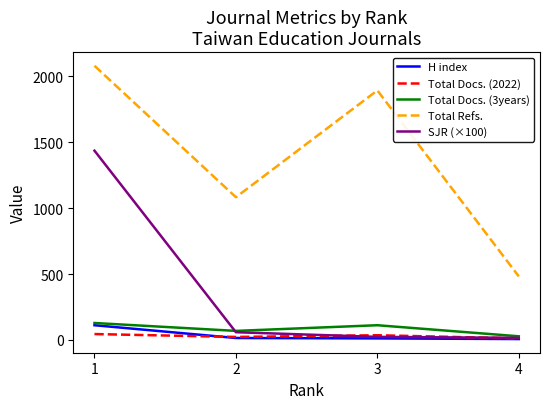

Which series has the largest total across all categories?

Total Refs.